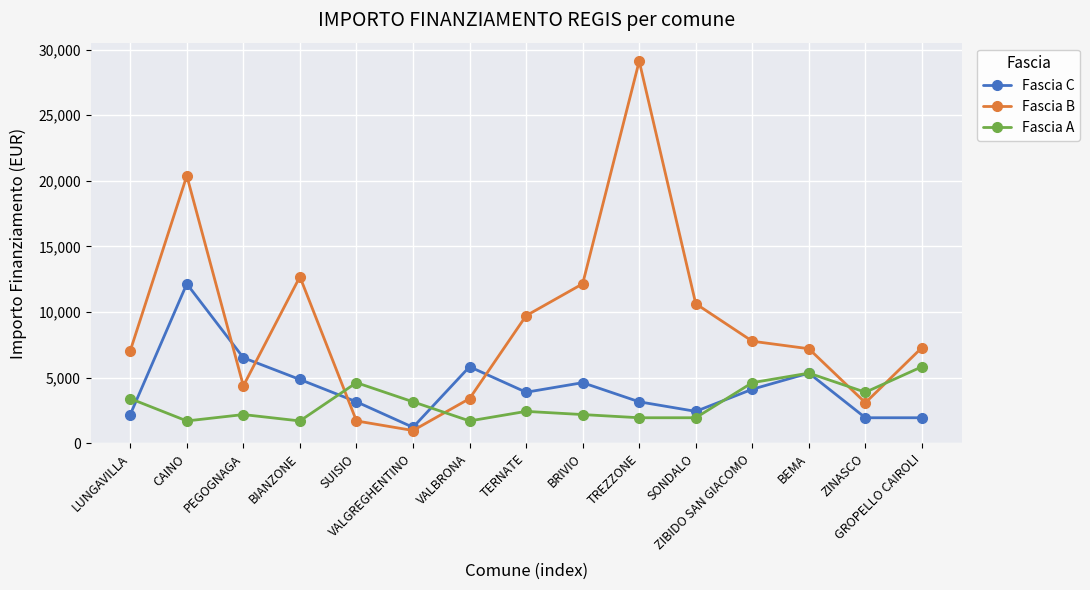

What is the difference between the maximum and minimum values in the Fascia C series?

10935